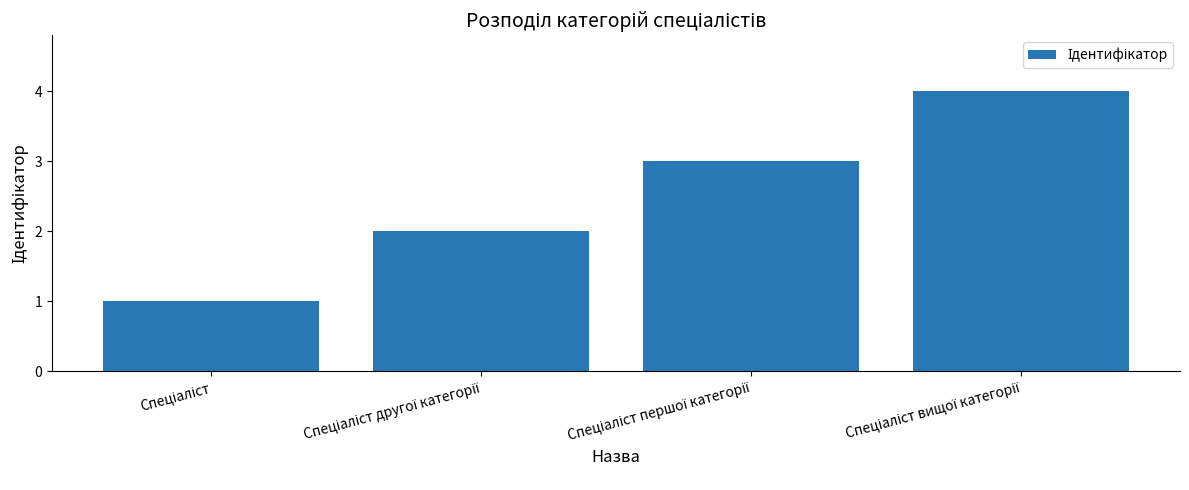

How many values are below 3?

2